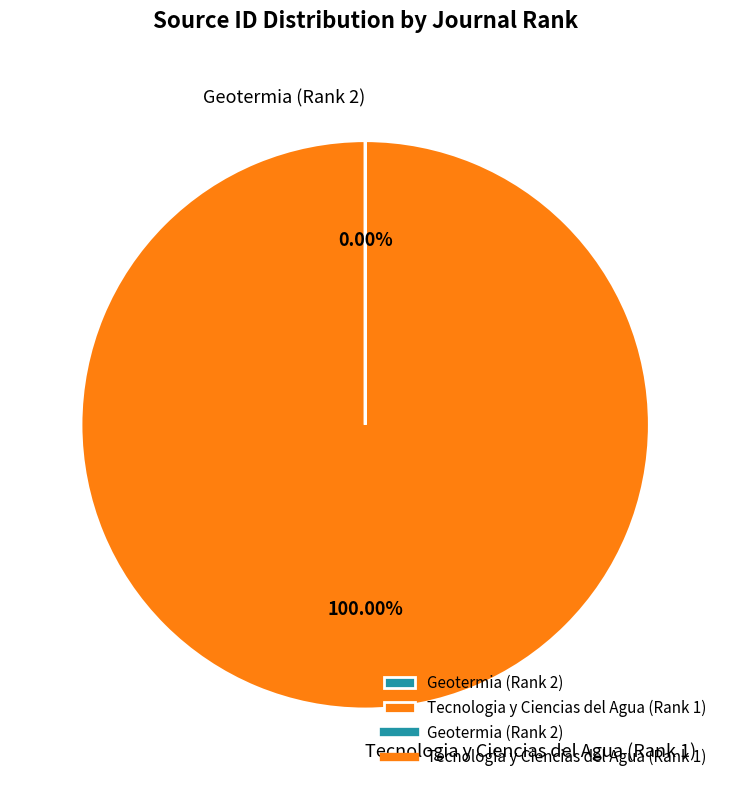

Is Tecnologia y Ciencias del Agua (Rank 1) the majority of the pie?

Yes